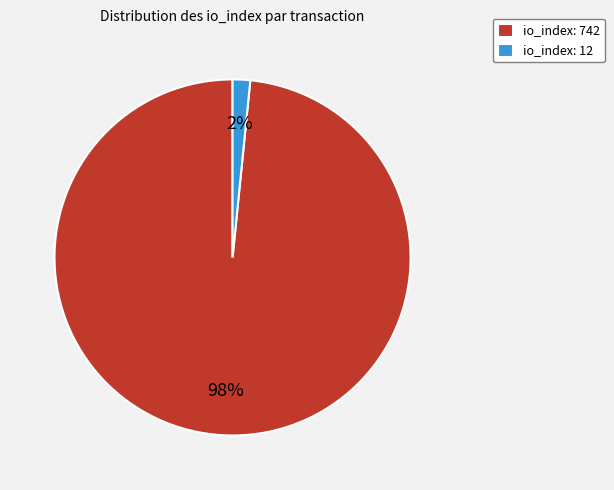

Combined, do io_index: 12 and io_index: 742 account for over 50%?

Yes